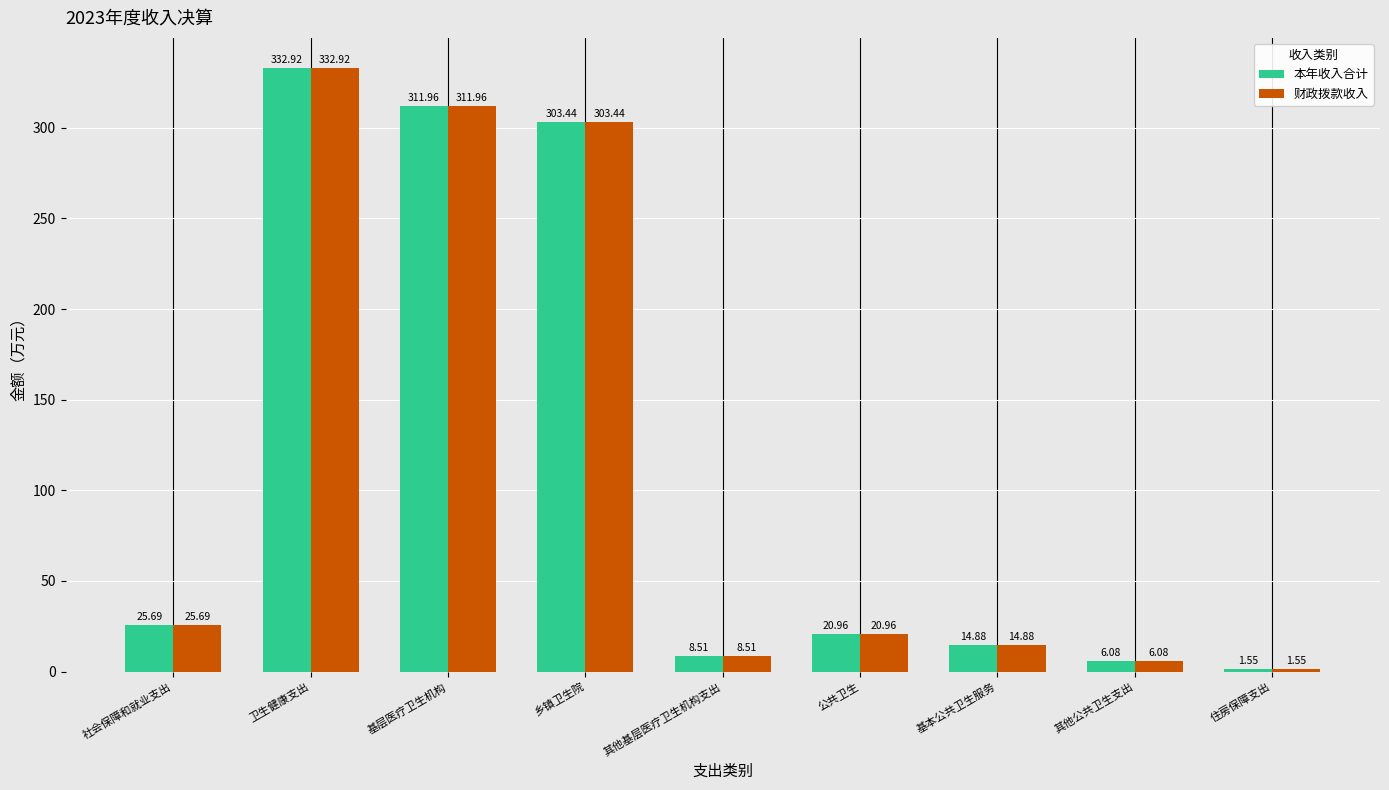

Is it true that 财政拨款收入 equals 98.7 at 卫生健康支出?

False